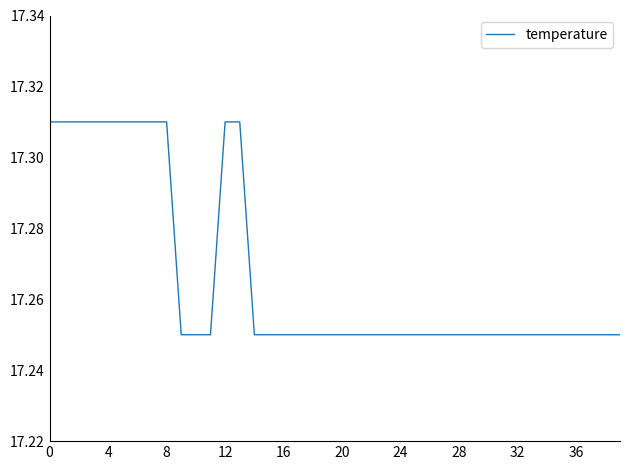

True or false: the data has more than 1 interior local peaks.

False